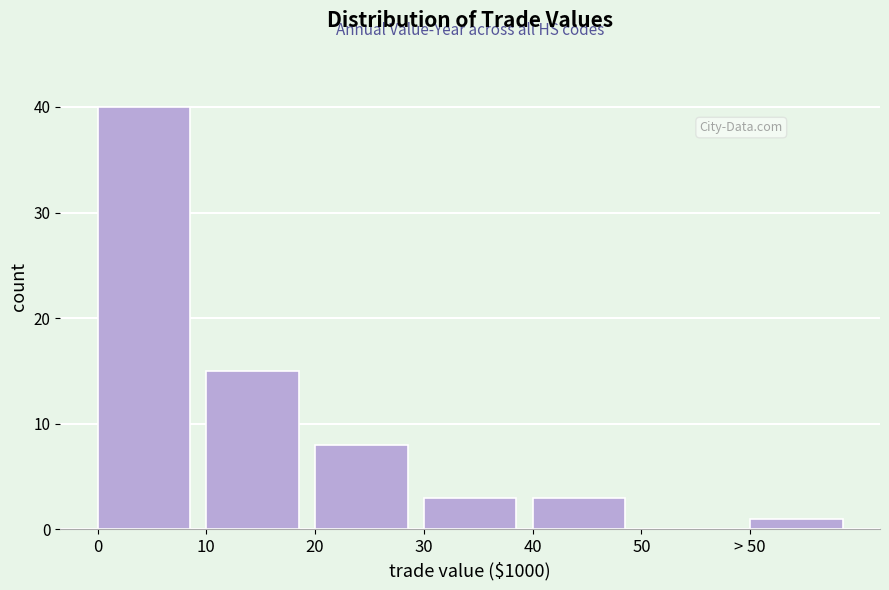

Reading left to right, what are all the values shown in this chart?

0=40	10=15	20=8	30=3	40=3	50=0	> 50=1